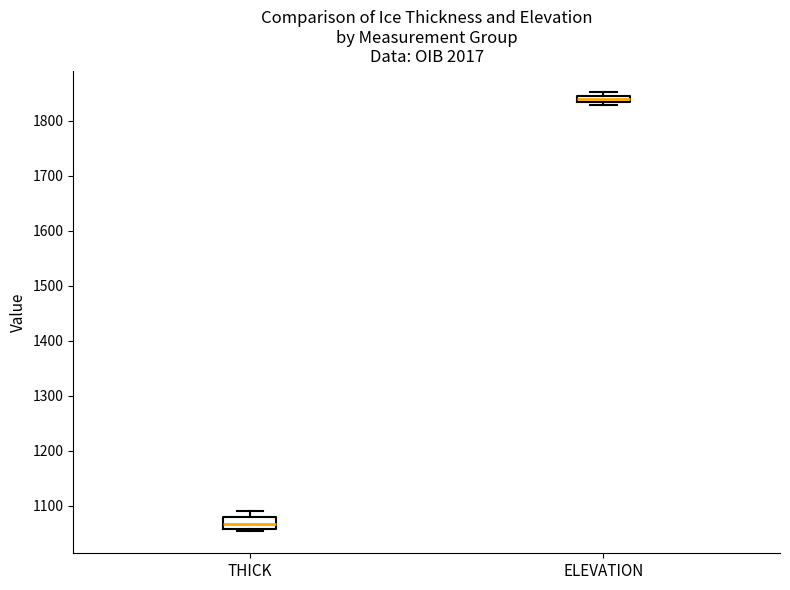

Where does the median line of the box for ELEVATION sit on the y-axis? The values are not printed on the chart, so give them approximately, as read against the axis.

1840